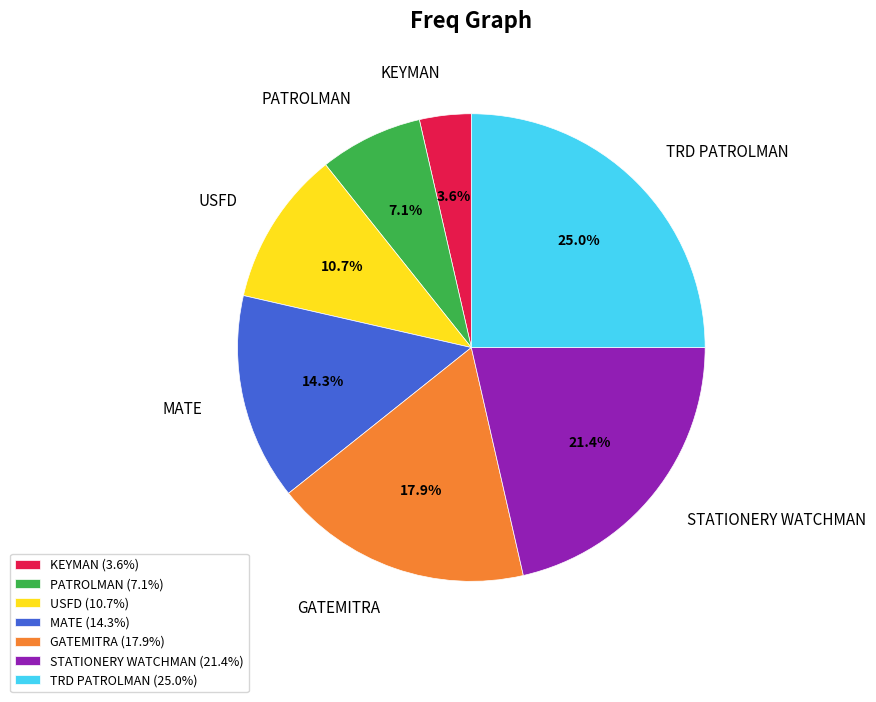

How many slices are in this pie chart?

7